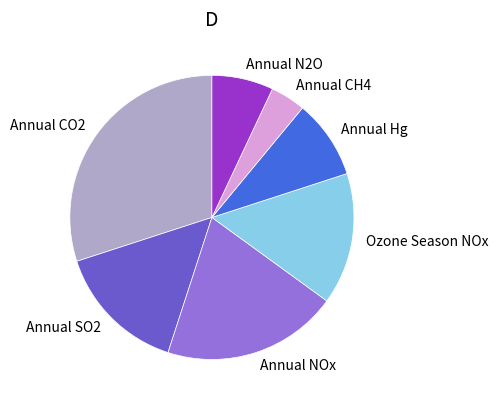

Which has a higher value, Annual CH4 or Annual Hg?

Annual Hg